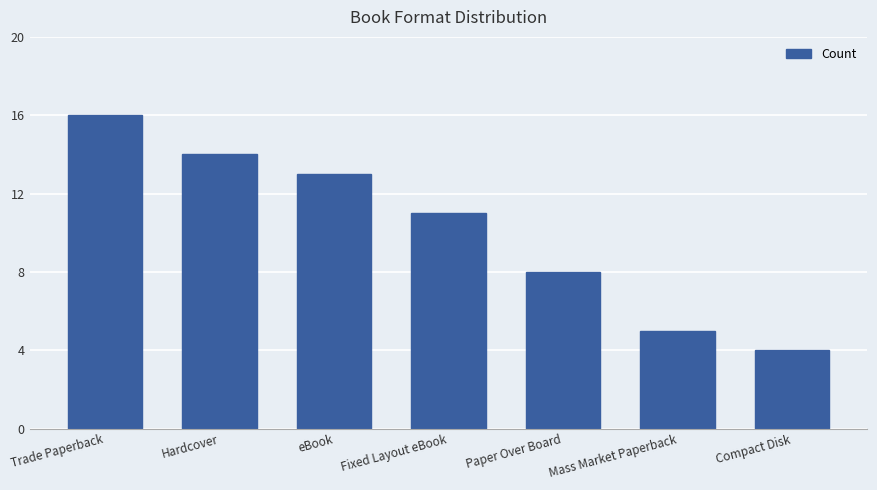

What is the maximum value shown in the chart?

16